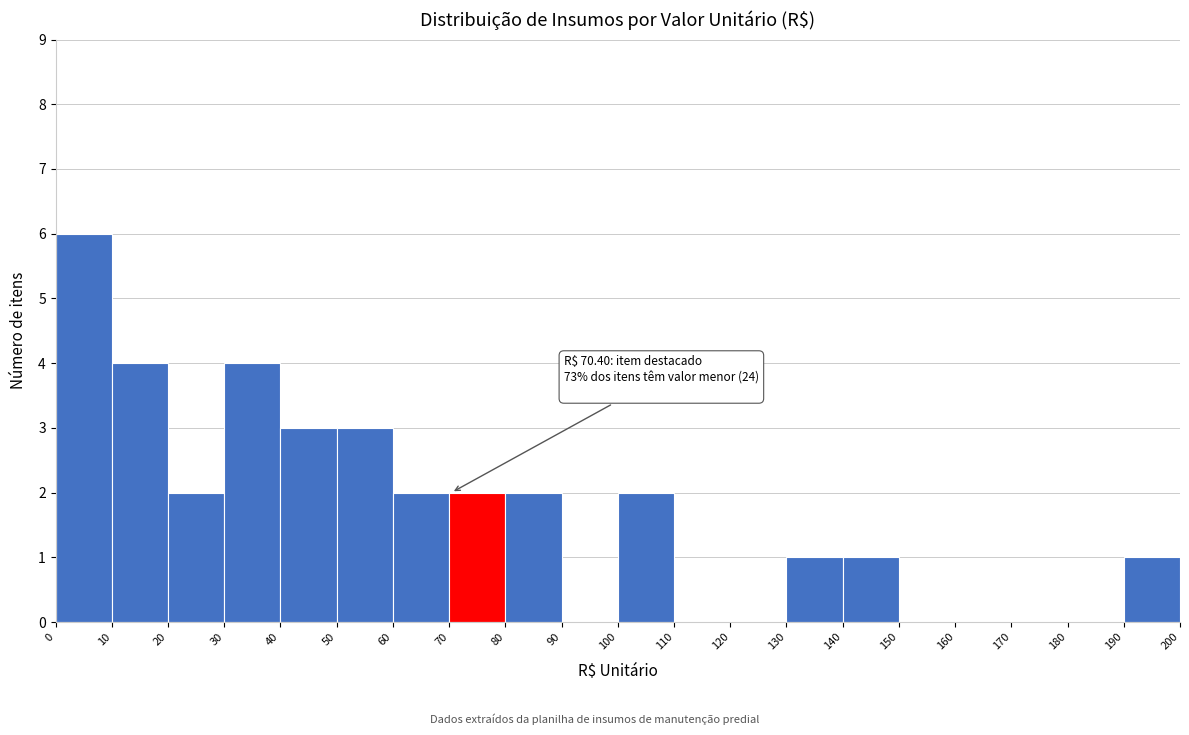

Which range on the x-axis has the tallest bar?

0 to 10